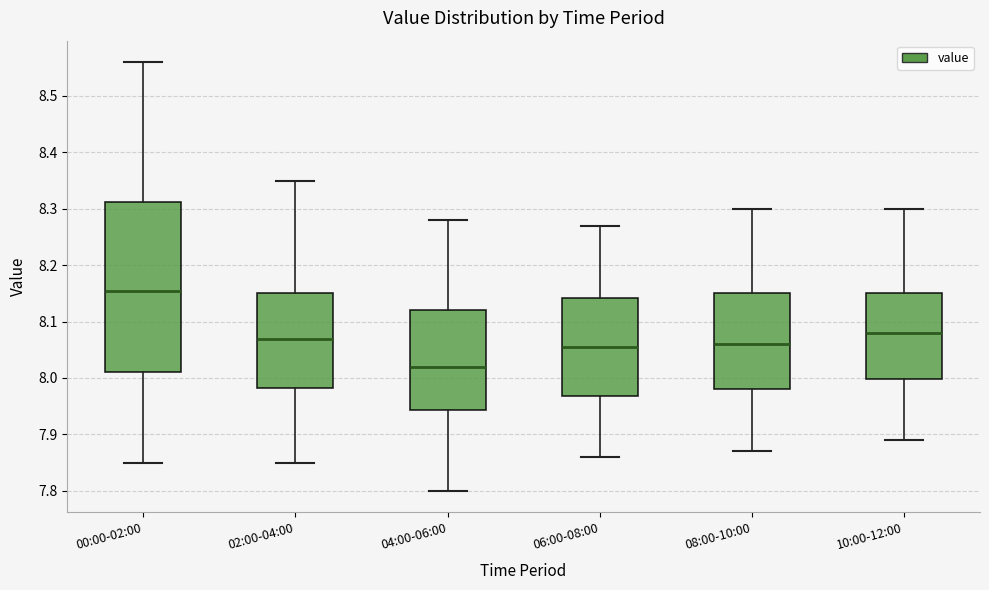

Where does the median line of the box for 00:00-02:00 sit on the y-axis? The values are not printed on the chart, so give them approximately, as read against the axis.

8.16